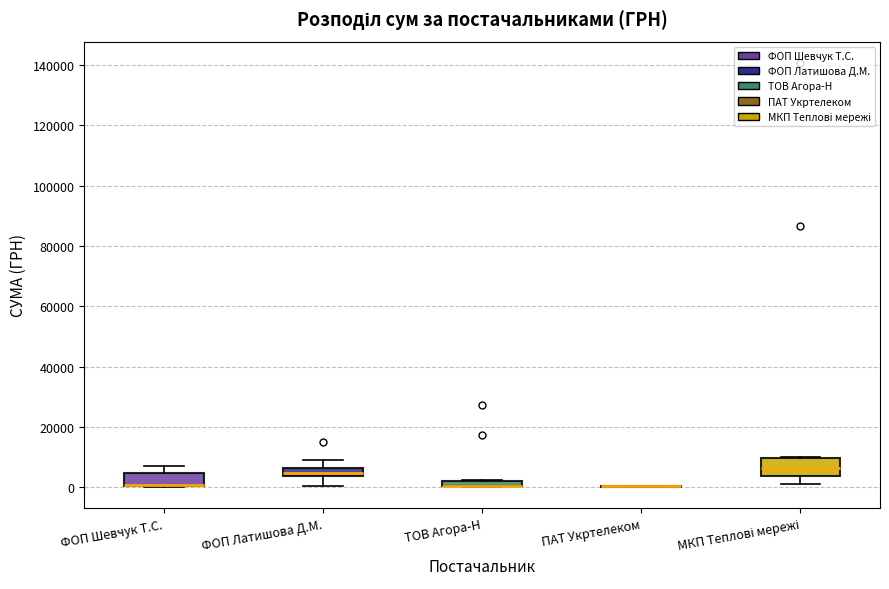

Where is the lower edge of the box for ТОВ Агора-Н on the y-axis? The values are not printed on the chart, so give them approximately, as read against the axis.

0